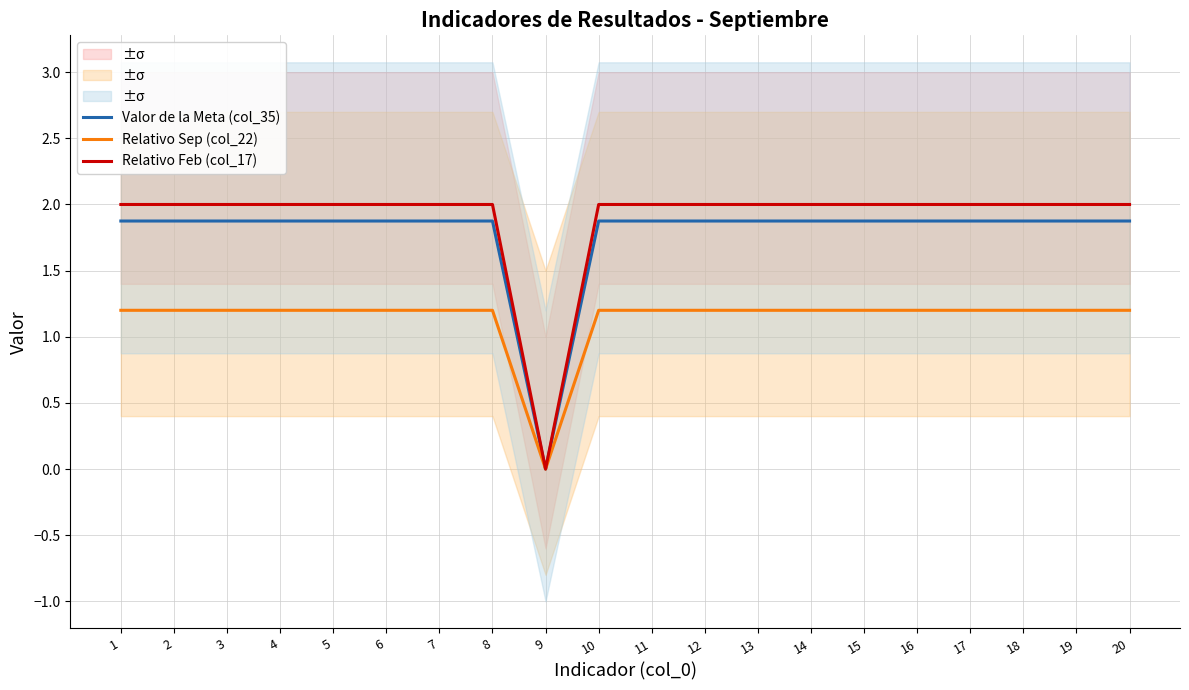

Reading left to right, extract all data points from this chart.

Valor de la Meta (col_35): 1=1.9	2=1.9	3=1.9	4=1.9	5=1.9	6=1.9	7=1.9	8=1.9	9=0.0	10=1.9	11=1.9	12=1.9	13=1.9	14=1.9	15=1.9	16=1.9	17=1.9	18=1.9	19=1.9	20=1.9
Relativo Sep (col_22): 1=1.2	2=1.2	3=1.2	4=1.2	5=1.2	6=1.2	7=1.2	8=1.2	9=0.0	10=1.2	11=1.2	12=1.2	13=1.2	14=1.2	15=1.2	16=1.2	17=1.2	18=1.2	19=1.2	20=1.2
Relativo Feb (col_17): 1=2.0	2=2.0	3=2.0	4=2.0	5=2.0	6=2.0	7=2.0	8=2.0	9=0.0	10=2.0	11=2.0	12=2.0	13=2.0	14=2.0	15=2.0	16=2.0	17=2.0	18=2.0	19=2.0	20=2.0